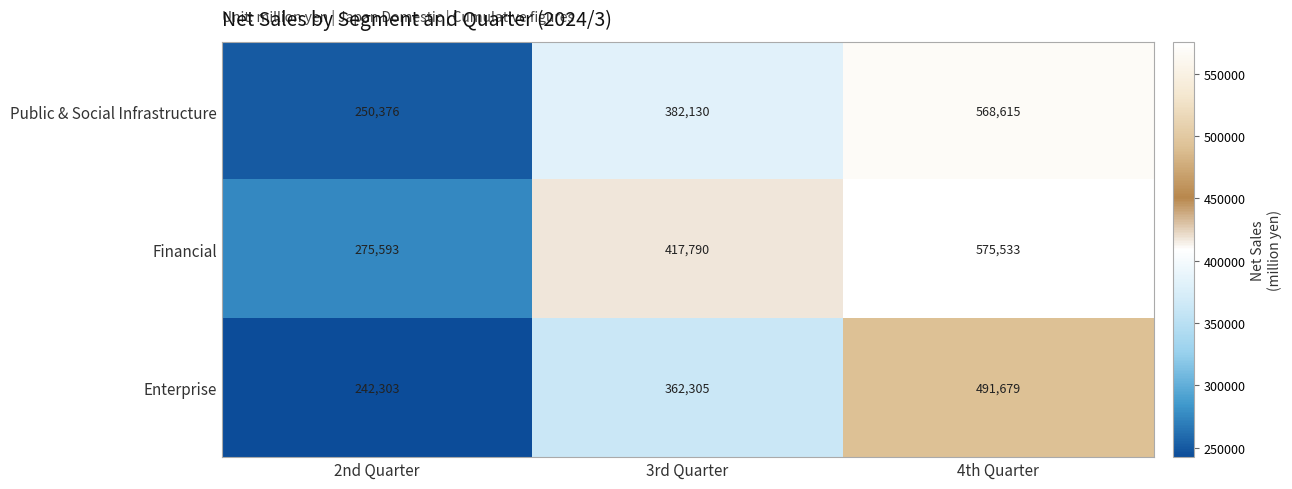

At how many categories does at least one series exceed 417289?

2